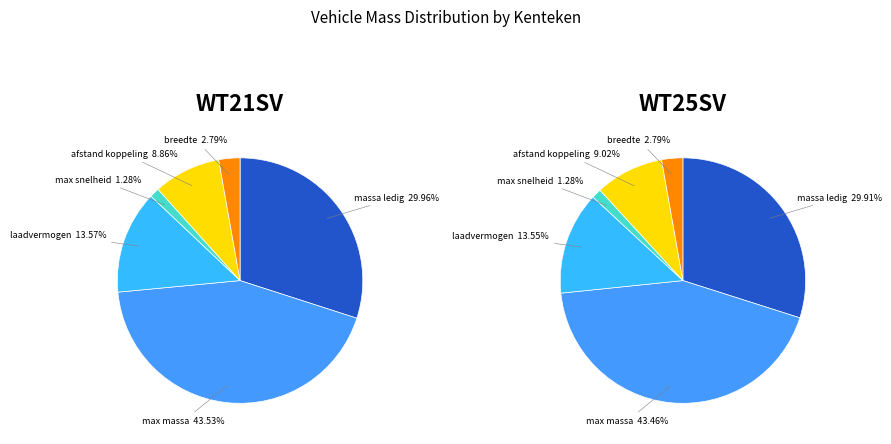

Does massa_ledig_voertuig account for over 50% of the chart?

No